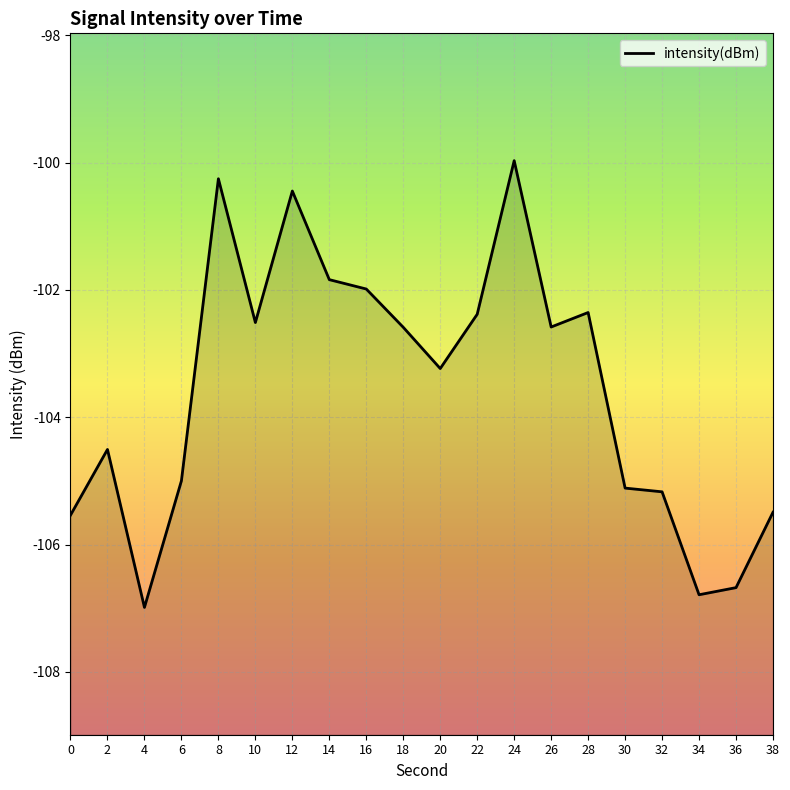

List the labels in order of value, smallest first.

4, 34, 36, 0, 38, 32, 30, 6, 2, 20, 18, 26, 10, 22, 28, 16, 14, 12, 8, 24